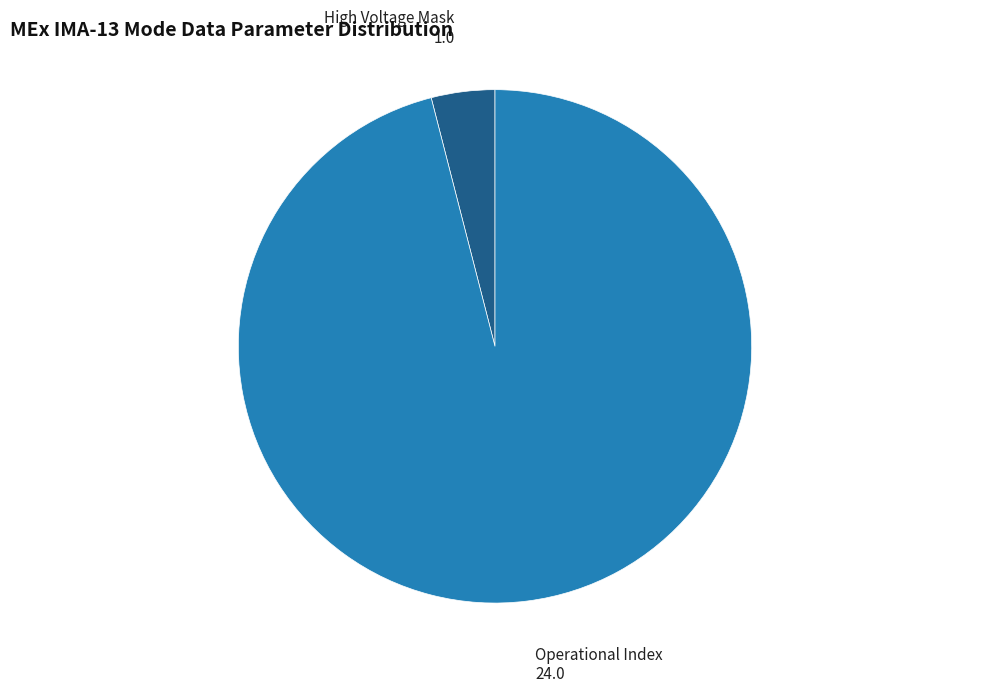

Rank the categories by value from highest to lowest.

Operational Index, High Voltage Mask